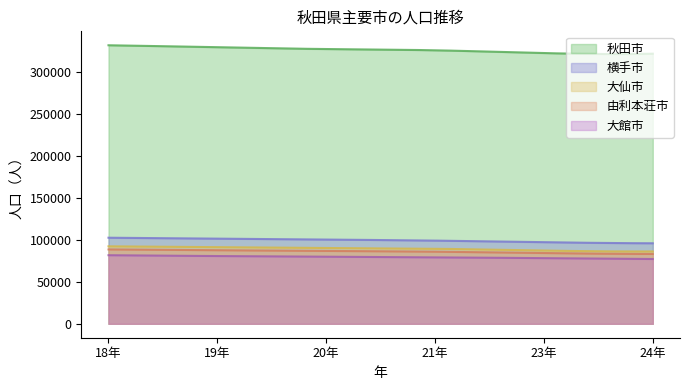

At which label does 大館市 first exceed 79928?

18年